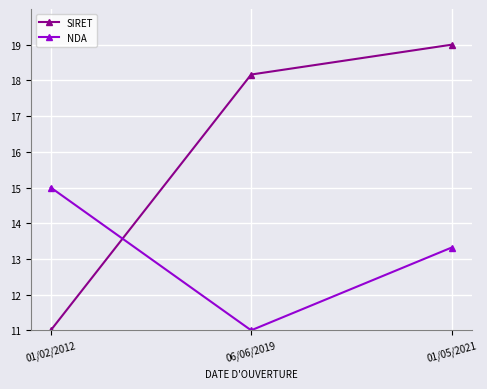

True or false: NDA has a value of 19.0 at 01/05/2021.

False